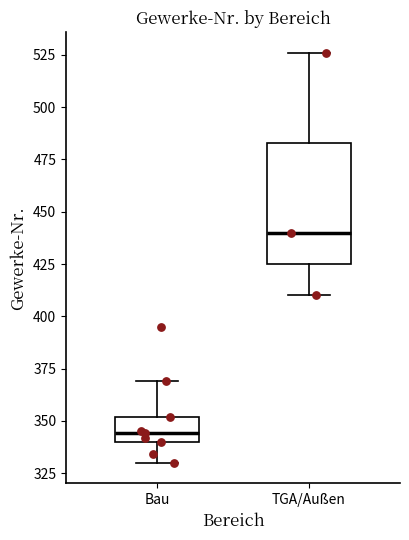

Where is the upper edge of the box for Bau on the y-axis? The values are not printed on the chart, so give them approximately, as read against the axis.

350